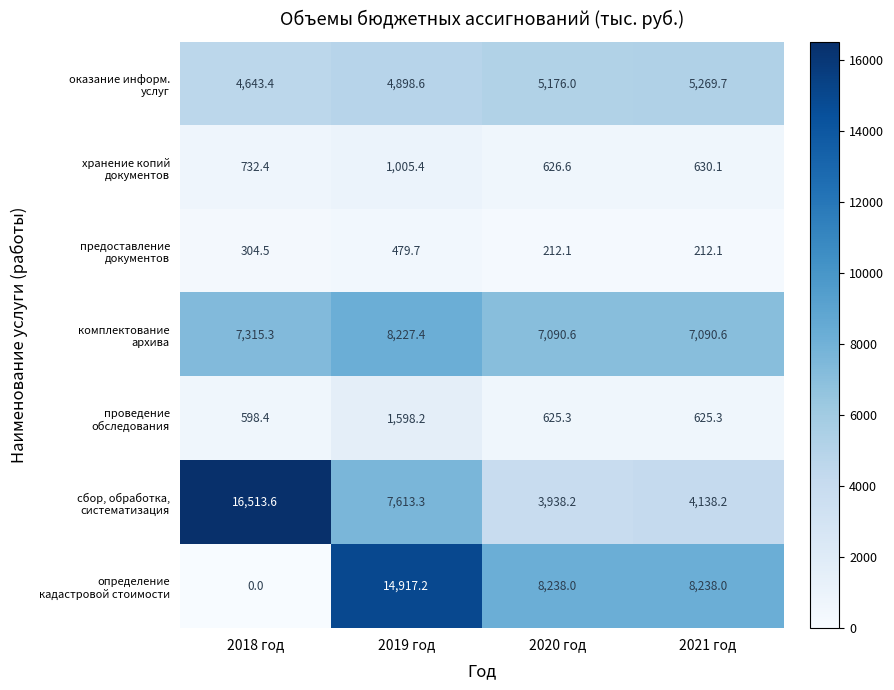

At which category does the chart reach its peak across all series?

2018 год